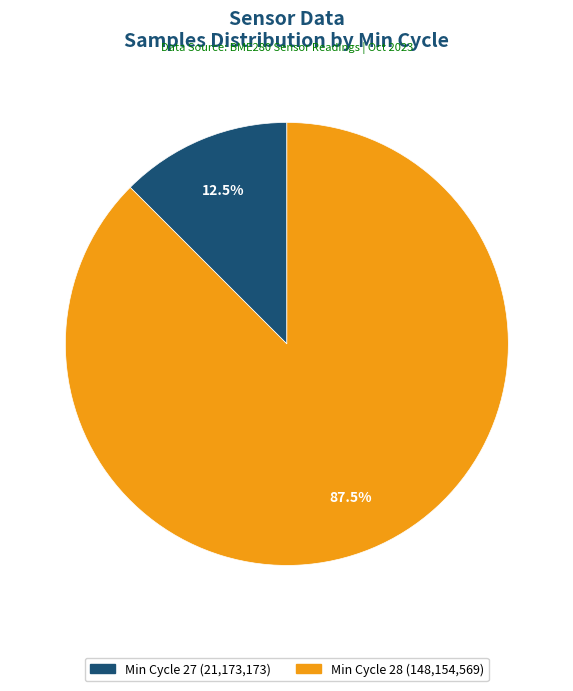

Does any single category account for the majority?

Yes